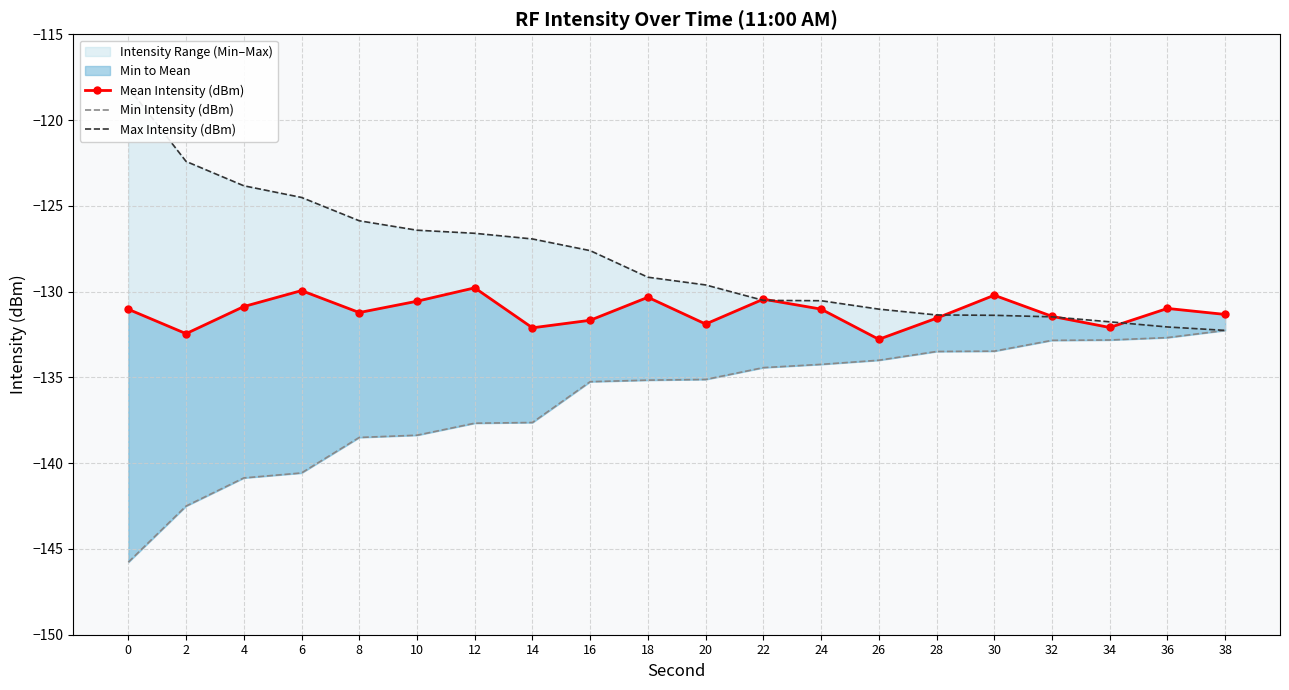

Which series has the largest total across all categories?

Max Intensity (dBm)